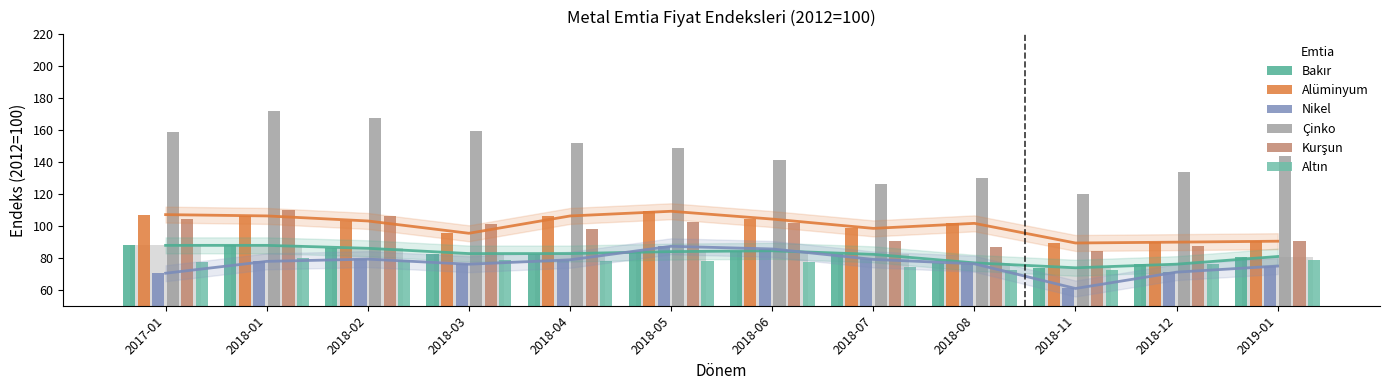

What is the label of the 9th bar from the left?

2018-08